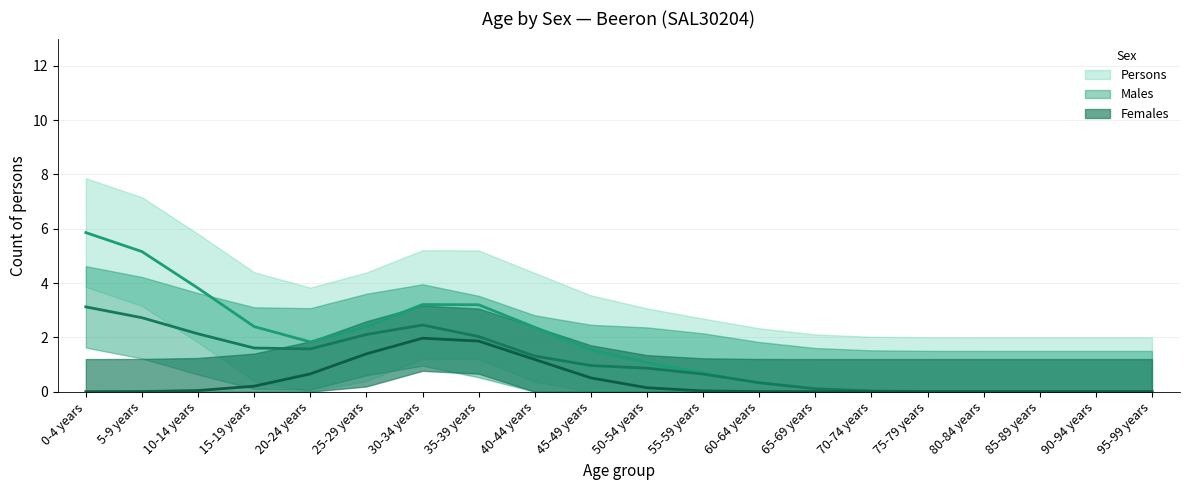

True or false: Females has more than 2 points higher than both neighbors.

False